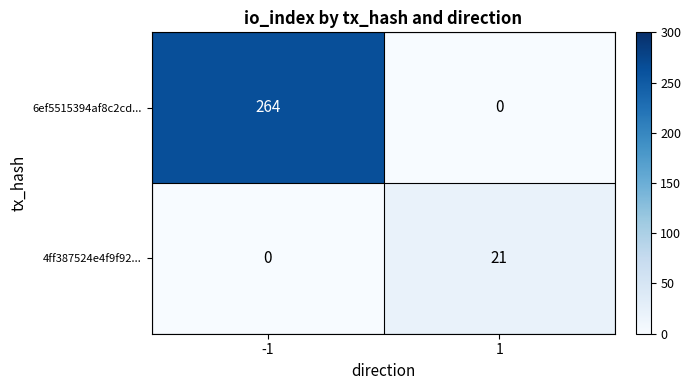

At -1, list the series in order from largest to smallest.

6ef5515394af8c2cd..., 4ff387524e4f9f92...